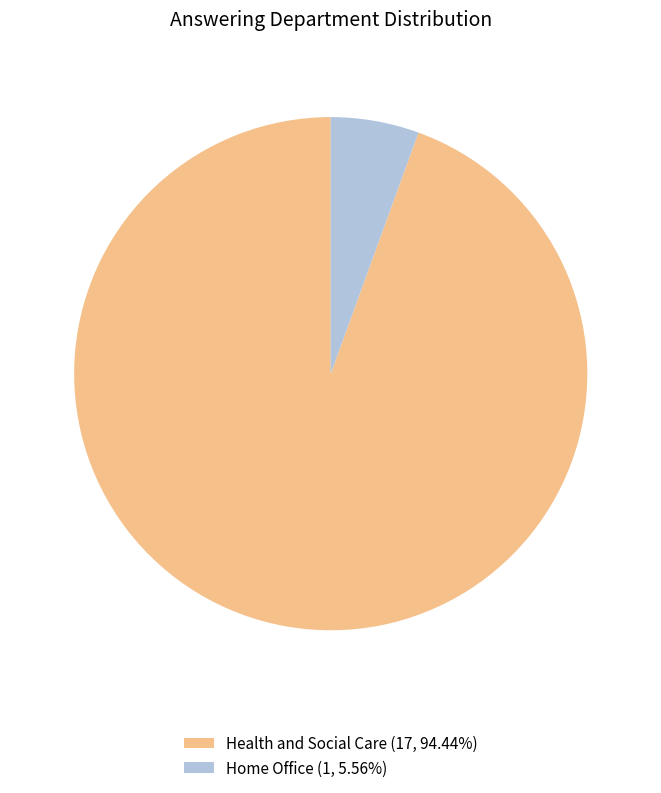

Which has a higher value, Health and Social Care or Home Office?

Health and Social Care